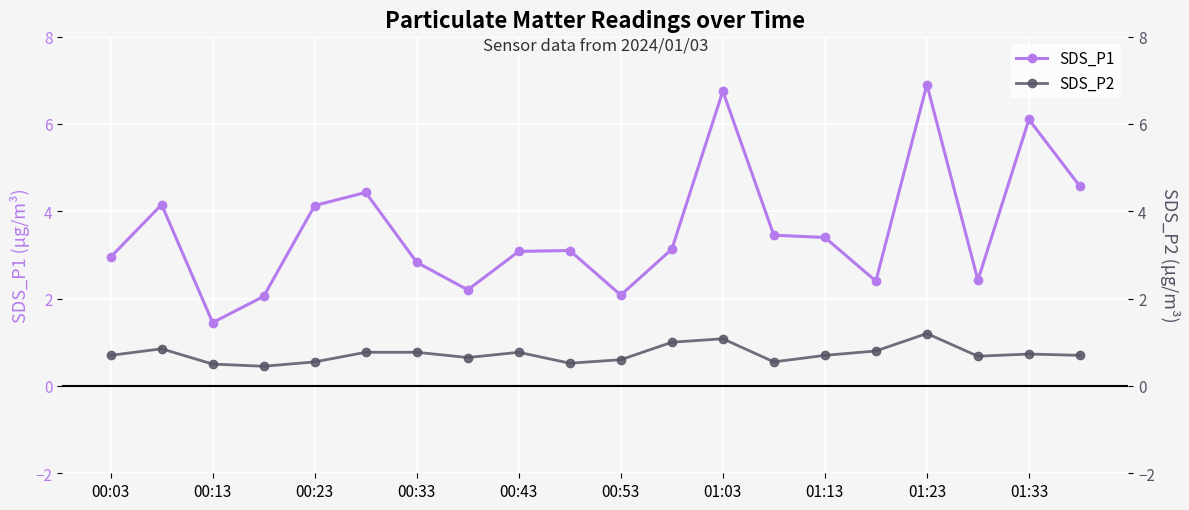

Where is the first local minimum for SDS_P1?

00:13